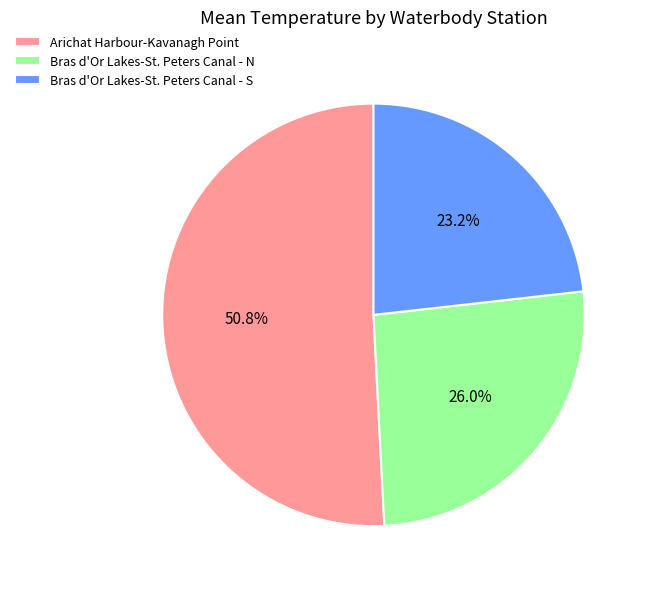

Rank the categories by value from highest to lowest.

Arichat Harbour-Kavanagh Point, Bras d'Or Lakes-St. Peters Canal - N, Bras d'Or Lakes-St. Peters Canal - S